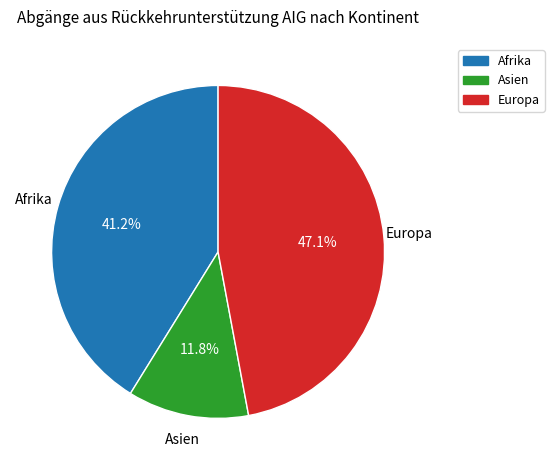

Does any single category account for the majority?

No